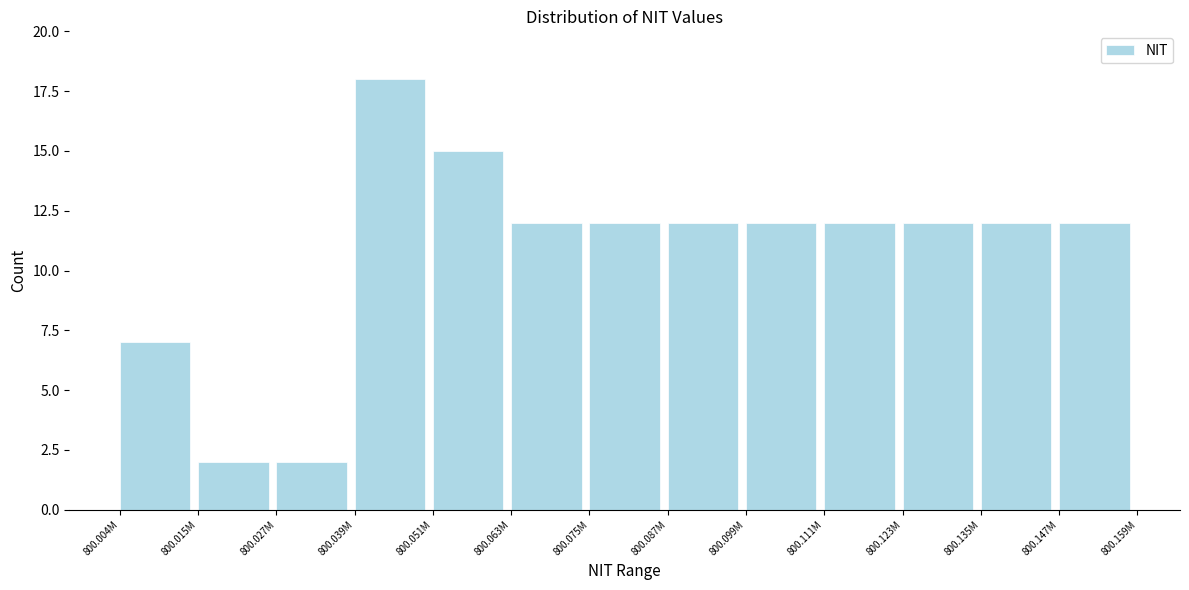

Reading right to left, what are all the values shown in this chart?

12	12	12	12	12	12	12	12	15	18	2	2	7